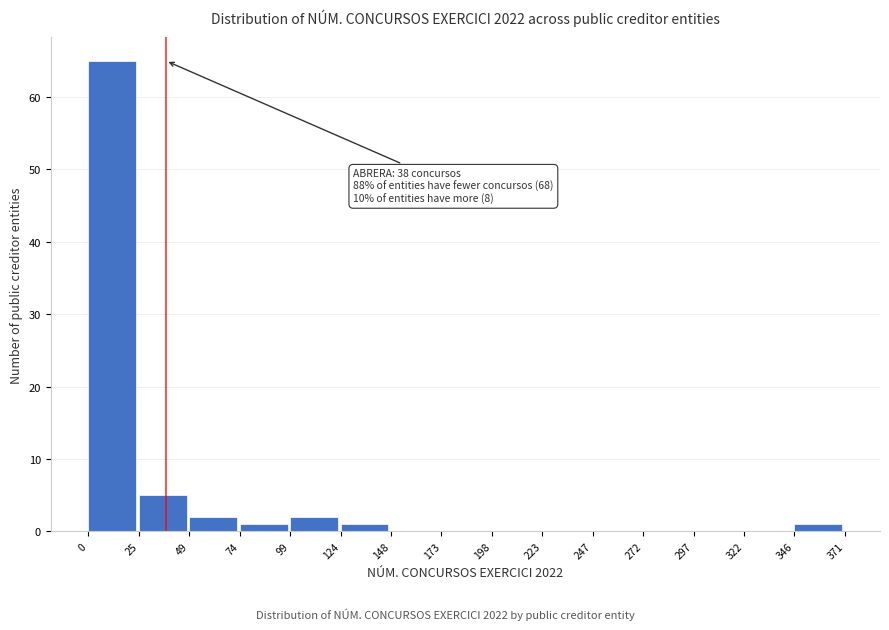

Which range on the x-axis has the tallest bar?

0 to 25